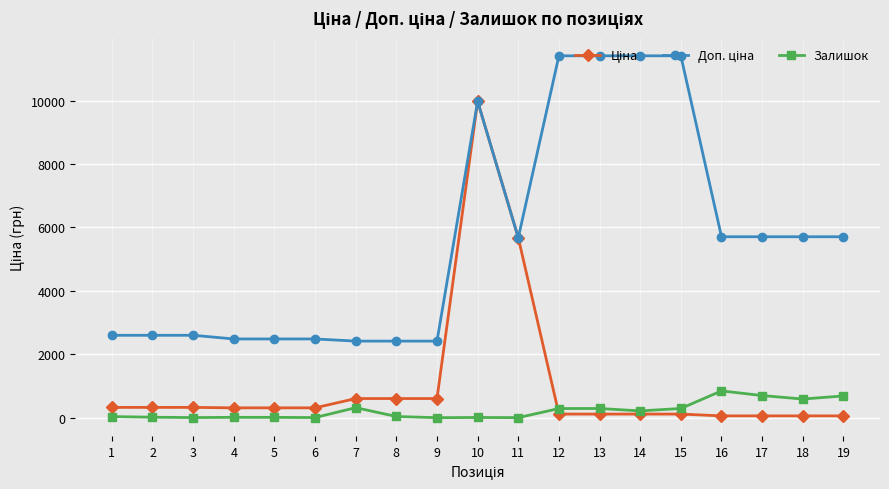

The value of Залишок at 9 is 0.0. True or false?

True